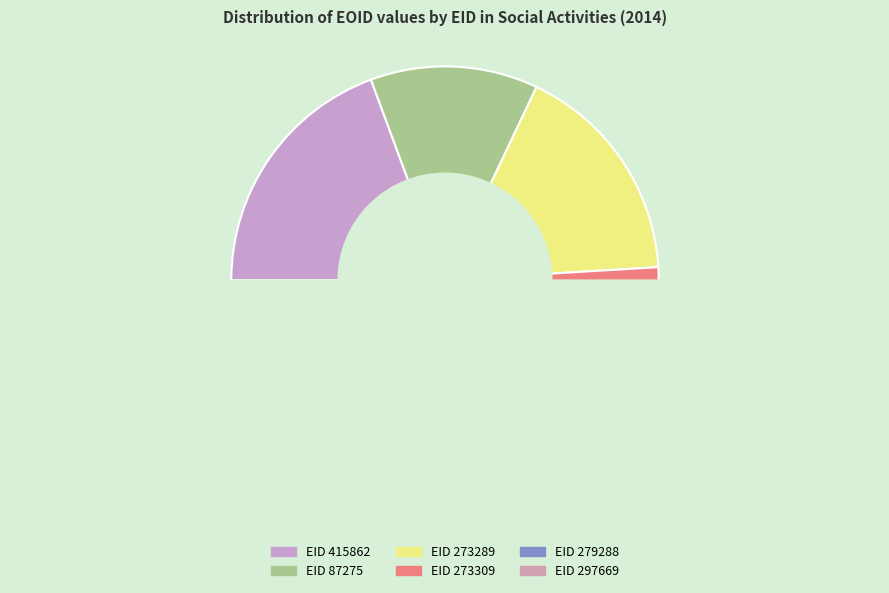

The 415862 slice represents 26% of the pie. True or false?

False